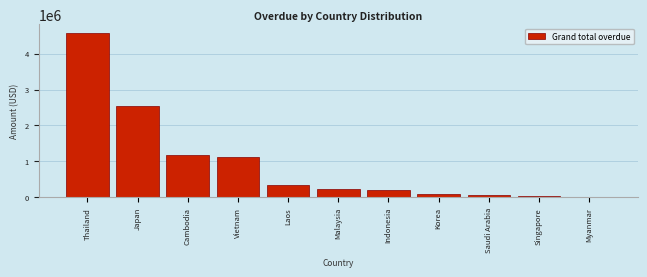

What is the sum of the values at Japan and Vietnam?

3664515.1